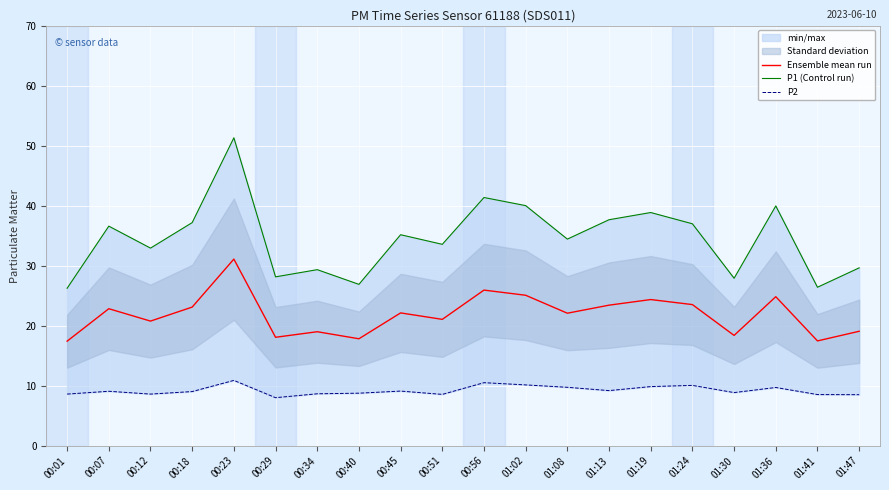

At which category does P2 reach its first local peak?

00:07